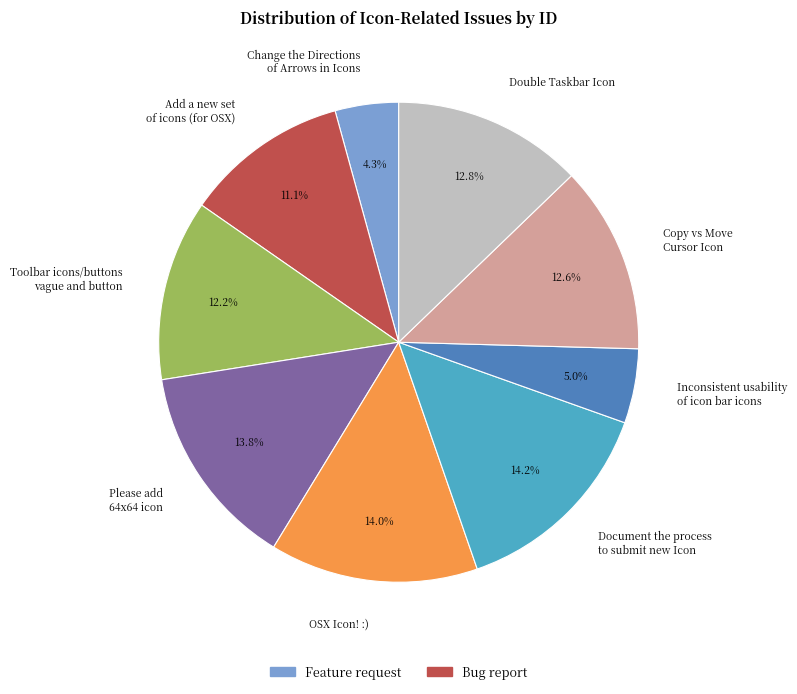

What is the smallest slice in the pie chart?

Change the Directions of Arrows in Icons